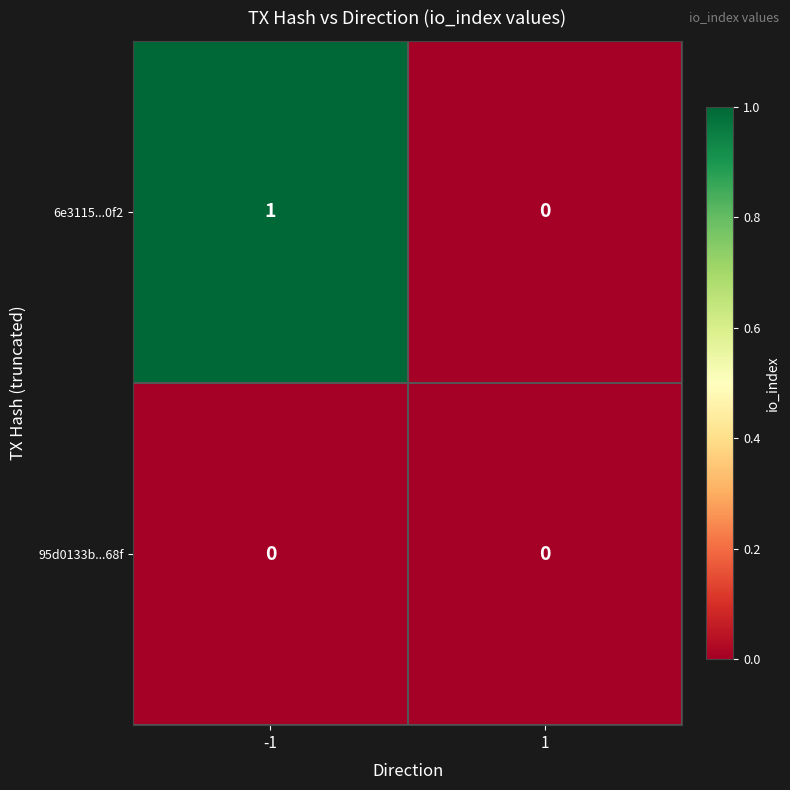

Which series has the widest spread of values?

6e3115...0f2